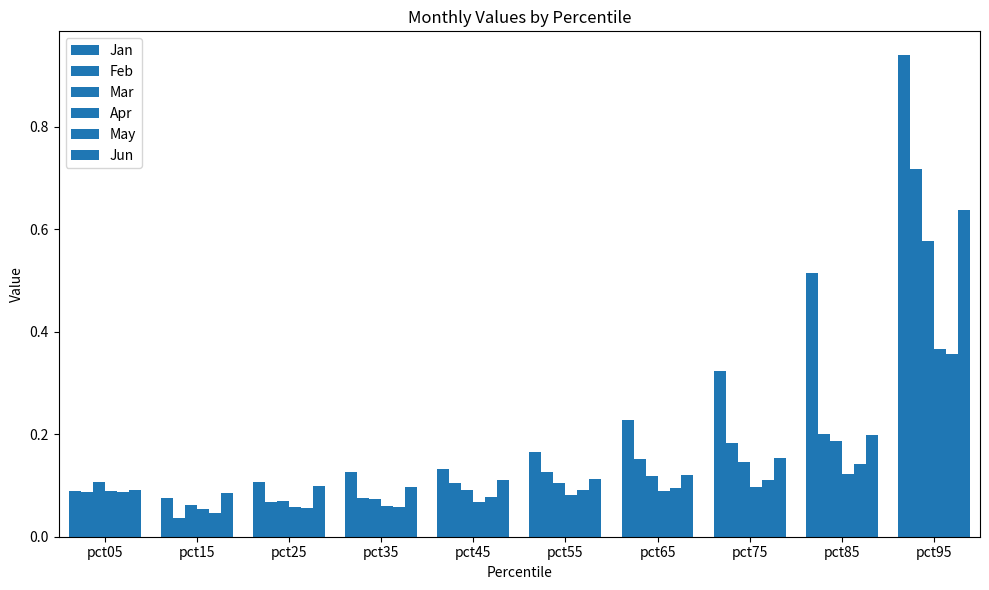

Reading left to right, list all the values displayed in this chart.

Jan: pct05=0.1	pct15=0.1	pct25=0.1	pct35=0.1	pct45=0.1	pct55=0.2	pct65=0.2	pct75=0.3	pct85=0.5	pct95=0.9
Feb: pct05=0.1	pct15=0.0	pct25=0.1	pct35=0.1	pct45=0.1	pct55=0.1	pct65=0.2	pct75=0.2	pct85=0.2	pct95=0.7
Mar: pct05=0.1	pct15=0.1	pct25=0.1	pct35=0.1	pct45=0.1	pct55=0.1	pct65=0.1	pct75=0.1	pct85=0.2	pct95=0.6
Apr: pct05=0.1	pct15=0.1	pct25=0.1	pct35=0.1	pct45=0.1	pct55=0.1	pct65=0.1	pct75=0.1	pct85=0.1	pct95=0.4
May: pct05=0.1	pct15=0.0	pct25=0.1	pct35=0.1	pct45=0.1	pct55=0.1	pct65=0.1	pct75=0.1	pct85=0.1	pct95=0.4
Jun: pct05=0.1	pct15=0.1	pct25=0.1	pct35=0.1	pct45=0.1	pct55=0.1	pct65=0.1	pct75=0.2	pct85=0.2	pct95=0.6